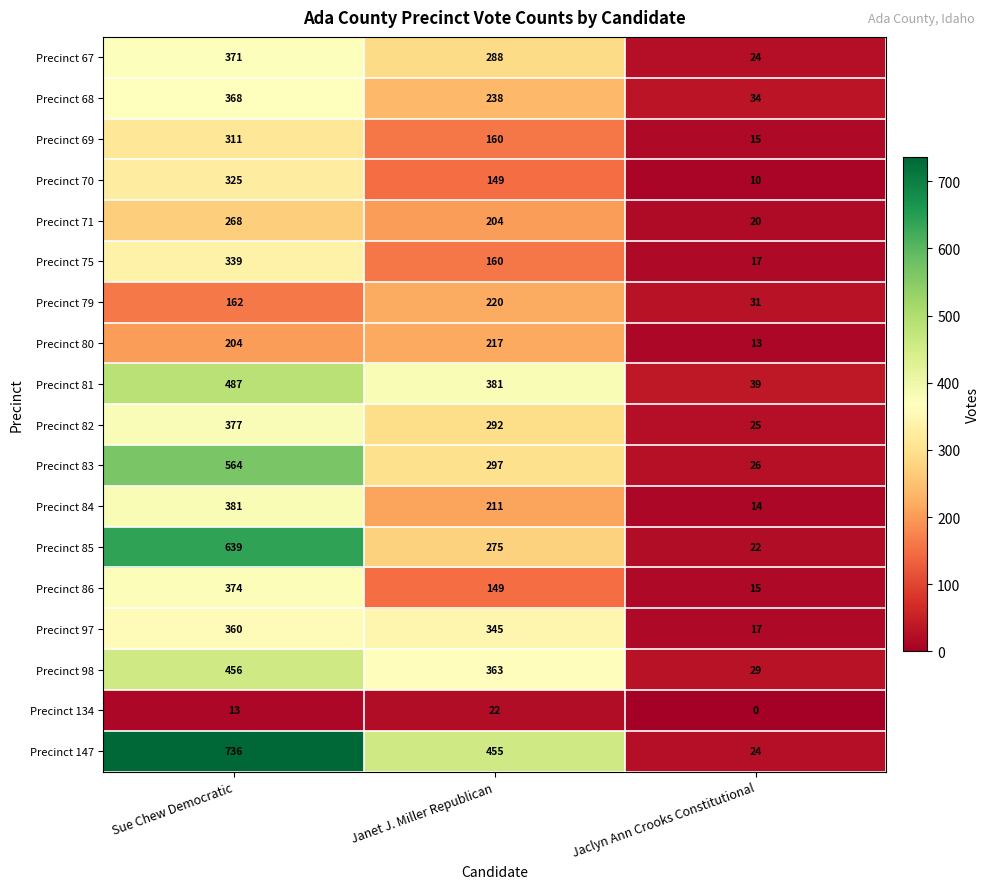

The Precinct 83 series shows 297 at Janet J. Miller Republican. True or false?

True